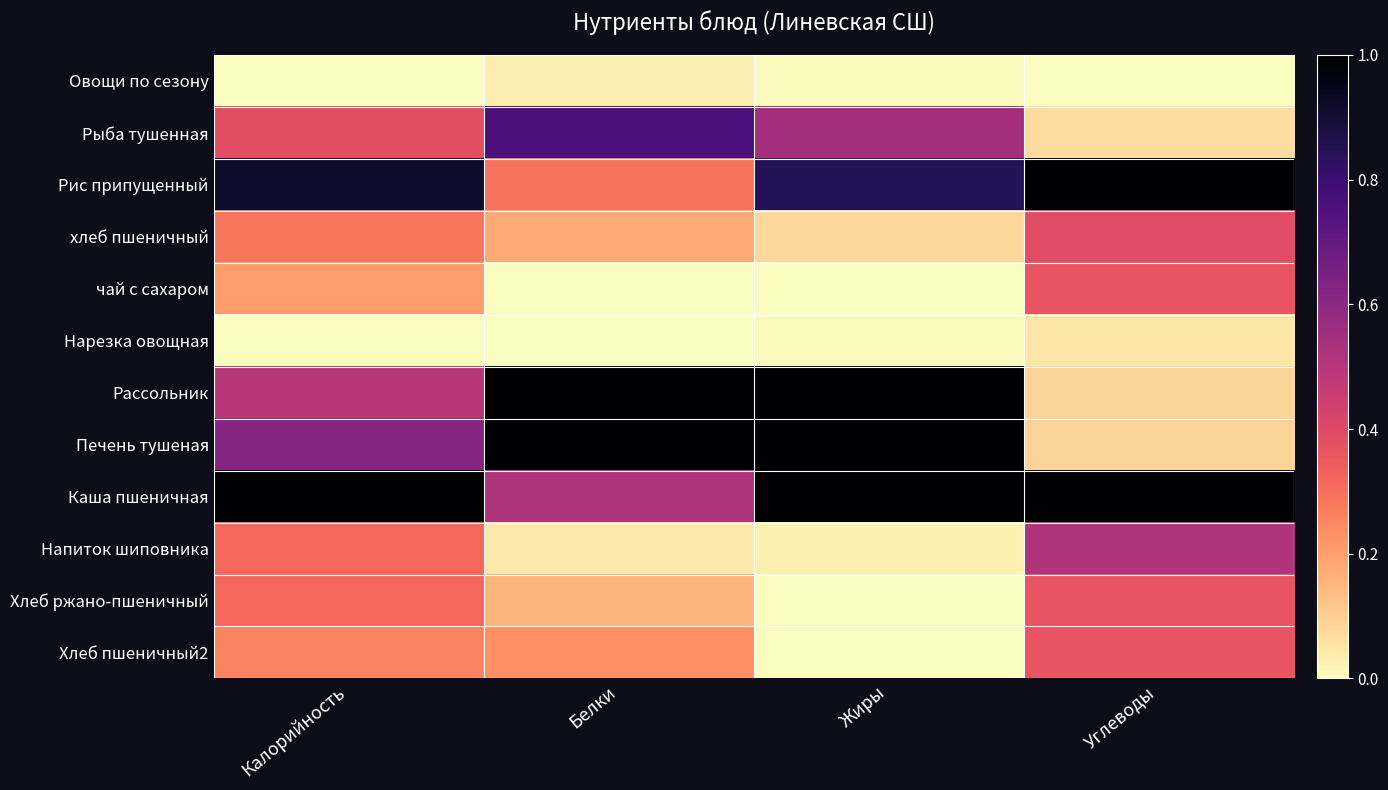

What is the total value across all series at Жиры?

4.5